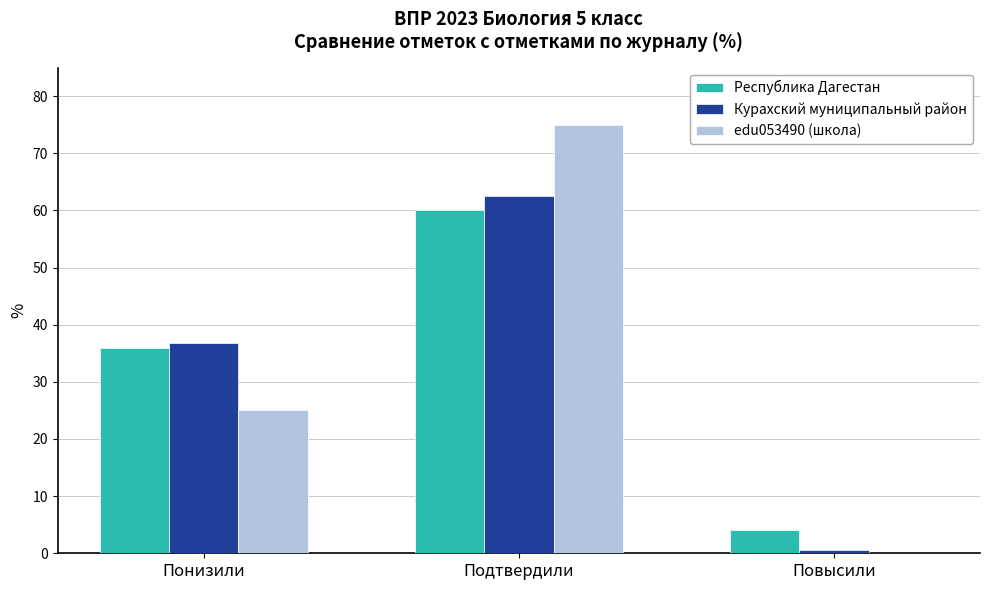

What is the average value of the edu053490 (школа) series?

33.3